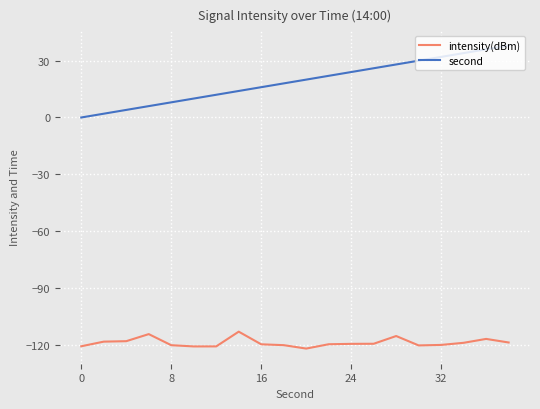

What is the maximum value shown in the chart?

38.0